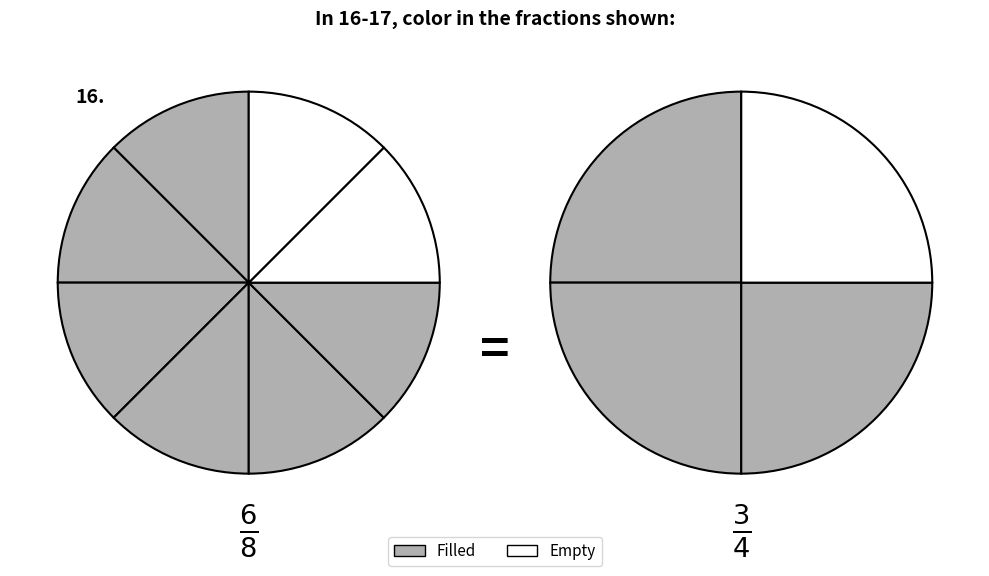

Is 4 the majority of the pie?

No